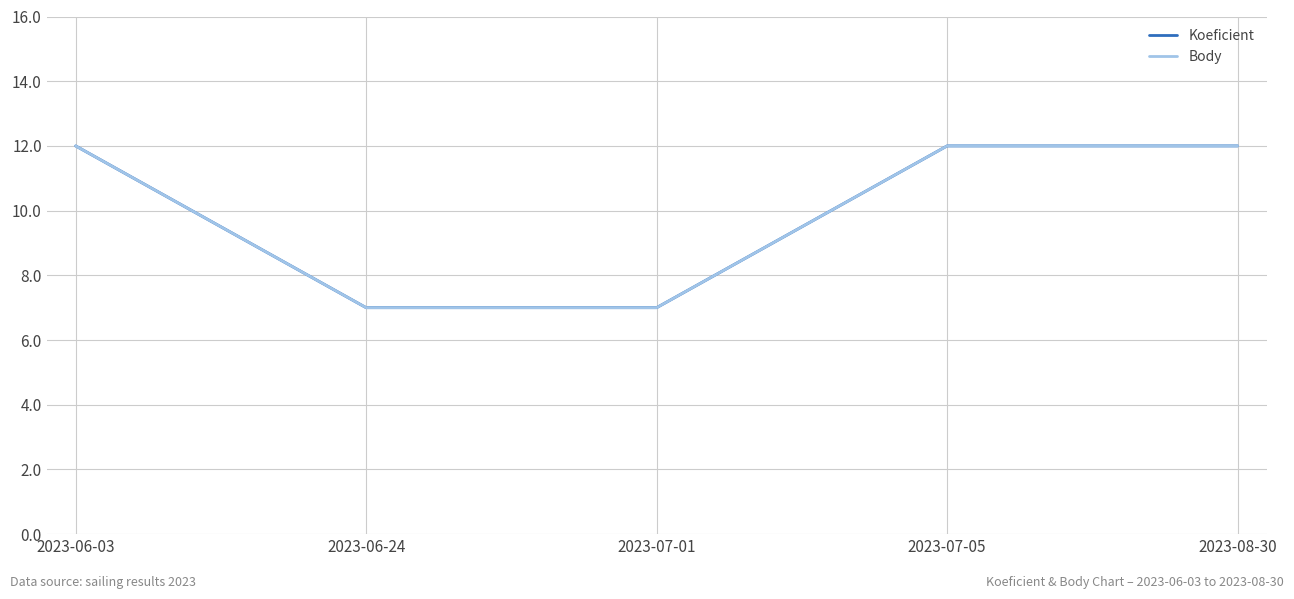

Which has a higher value, 2023-07-01 or 2023-06-24?

2023-07-01